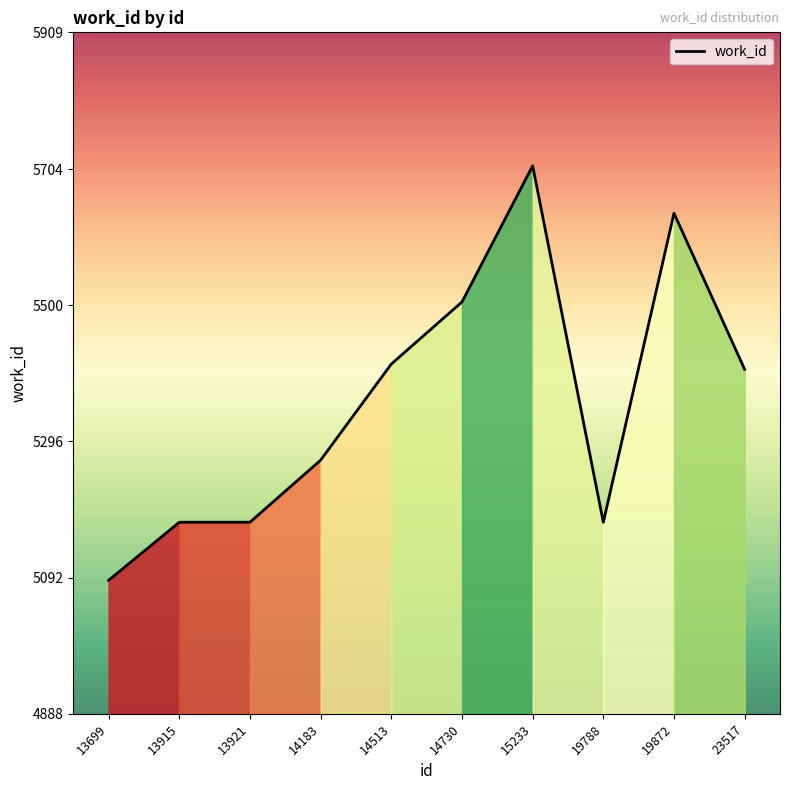

Which category has the highest value across all series?

15233